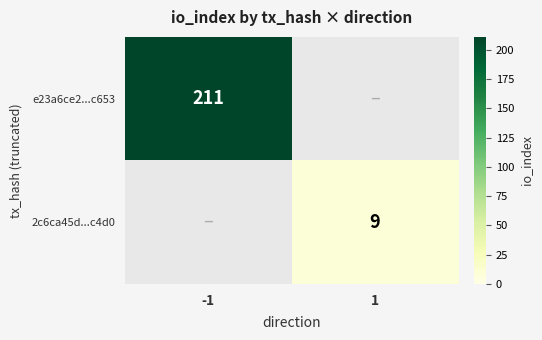

Is it true that 2c6ca45d...c4d0 equals 2 at 1?

False